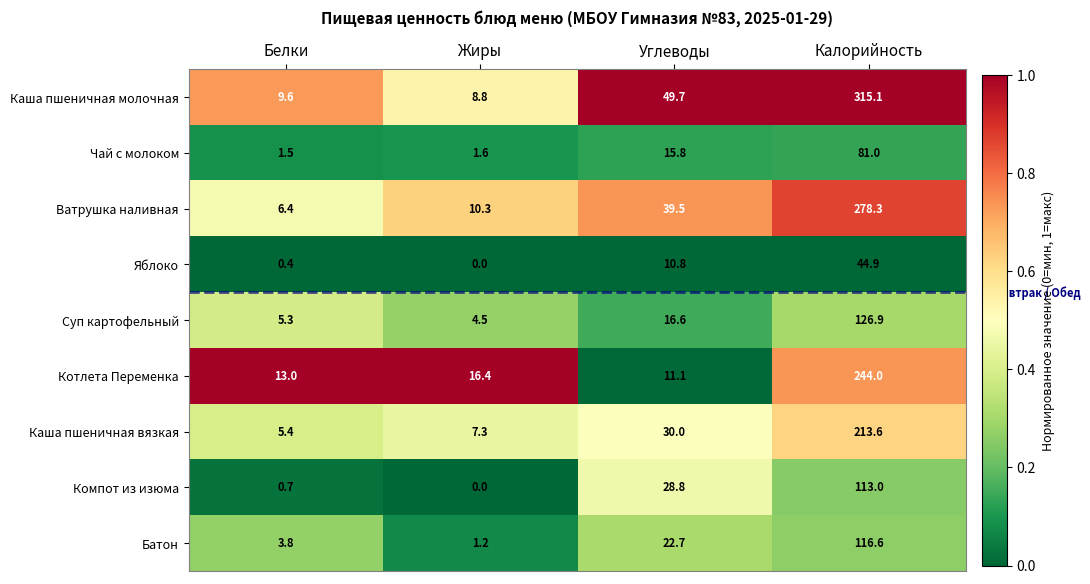

Where is Батон nearest to the value 58?

Углеводы